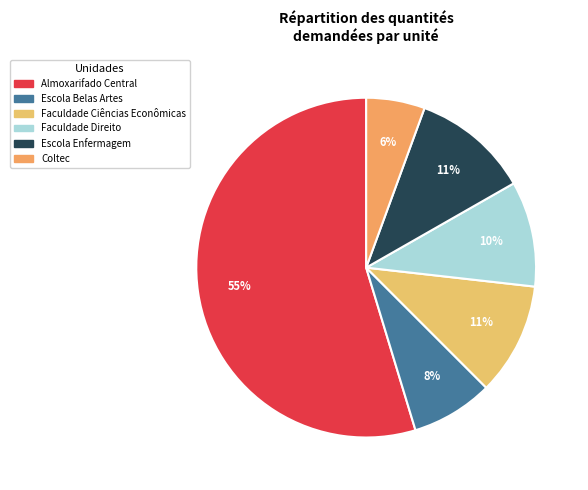

Count the number of slices in the pie.

6